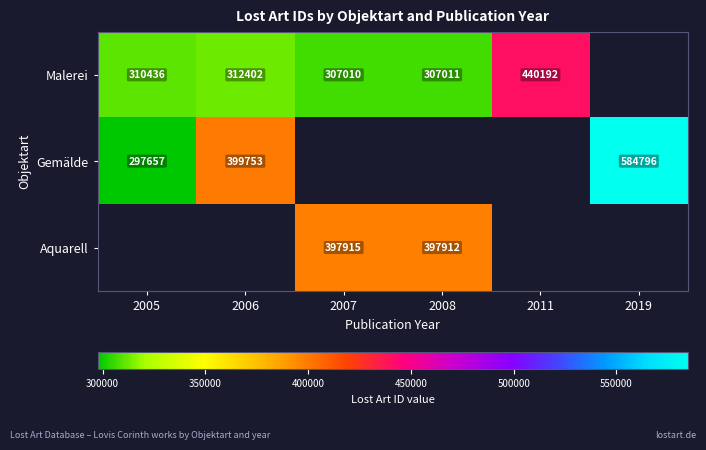

Is the value of Malerei at 2011 greater than the value of Gemälde at 2005?

Yes